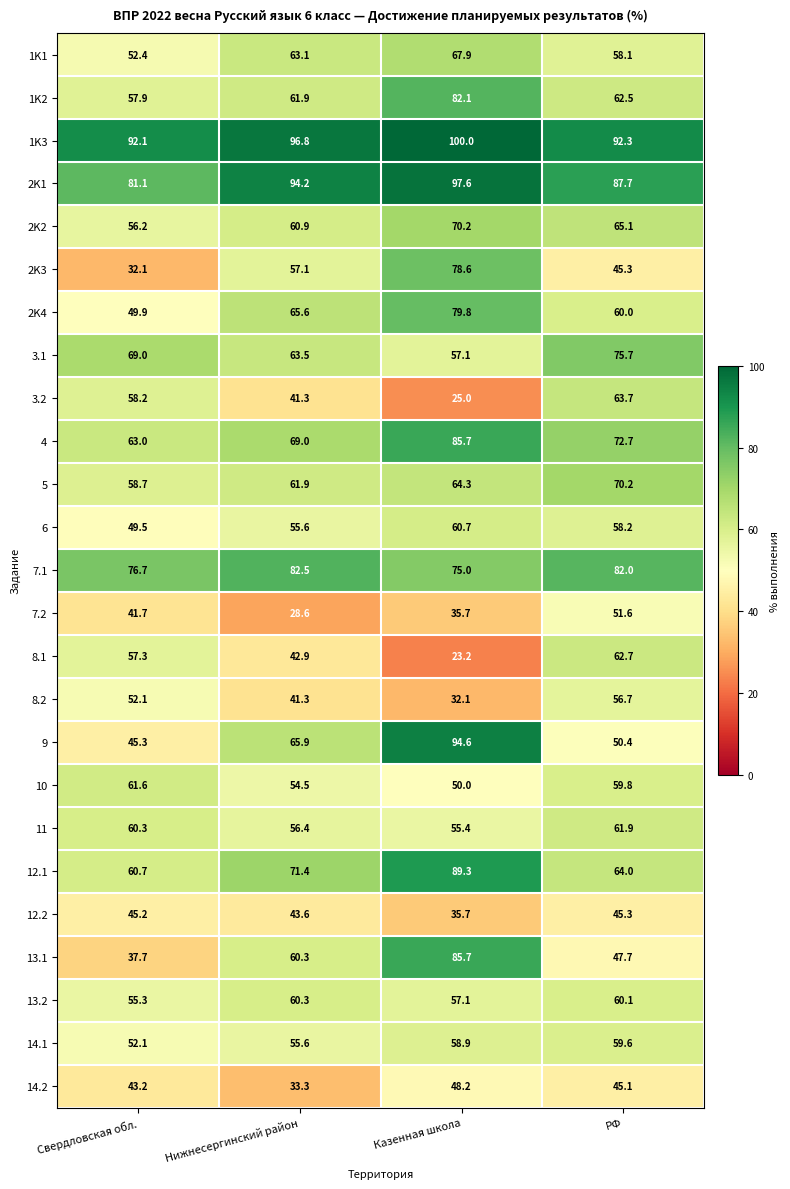

Rank the categories by 2K4 value from lowest to highest.

Свердловская обл., РФ, Нижнесергинский район, Казенная школа